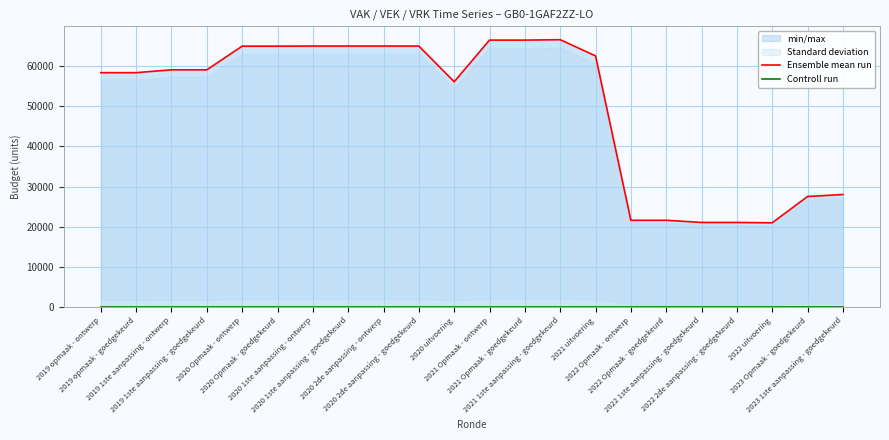

Reading left to right, what are all the values shown in this chart?

Ensemble mean run: 58370	58370	59081	59081	64979	64979	65005	65005	65005	65005	56104	66488	66488	66589	62546	21582	21582	21045	21045	20955	27509	28007
Controll run: 0	0	0	0	0	0	0	0	0	0	0	0	0	0	0	0	0	0	0	0	0	0